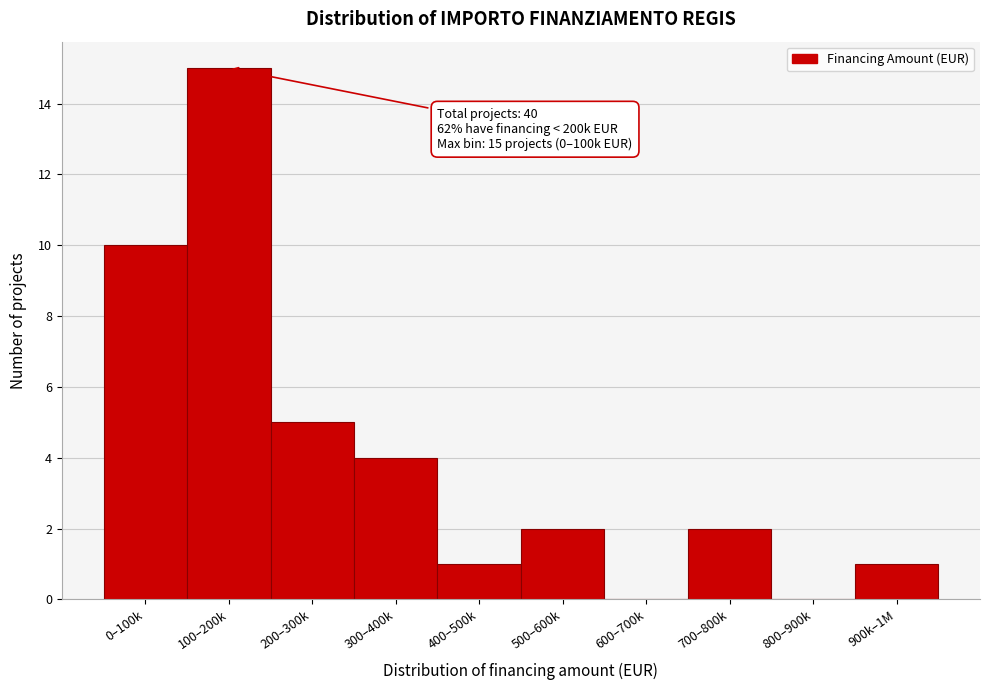

Reading left to right, extract all data points from this chart.

0–100k=10	100–200k=15	200–300k=5	300–400k=4	400–500k=1	500–600k=2	600–700k=0	700–800k=2	800–900k=0	900k–1M=1